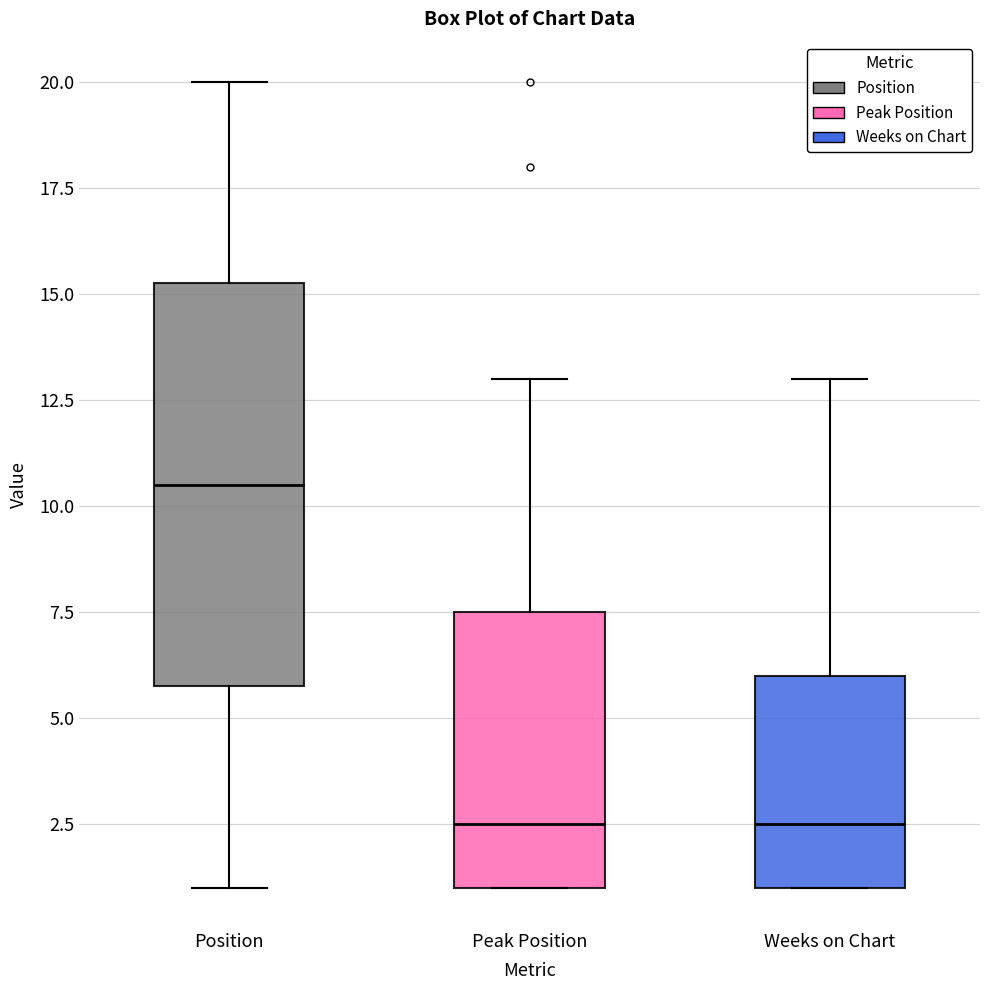

Where does the upper whisker of the box for Weeks on Chart end on the y-axis? The values are not printed on the chart, so give them approximately, as read against the axis.

13.0